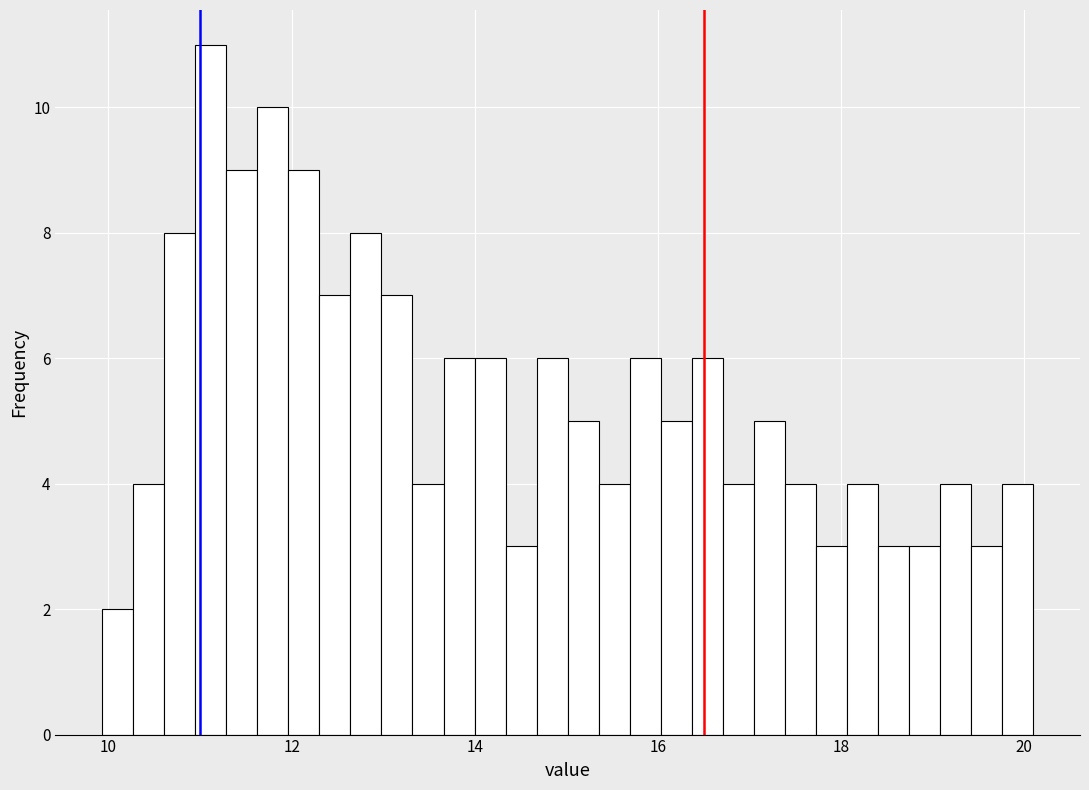

Read against the x-axis, roughly where is the centre of the tallest bar?

11.2